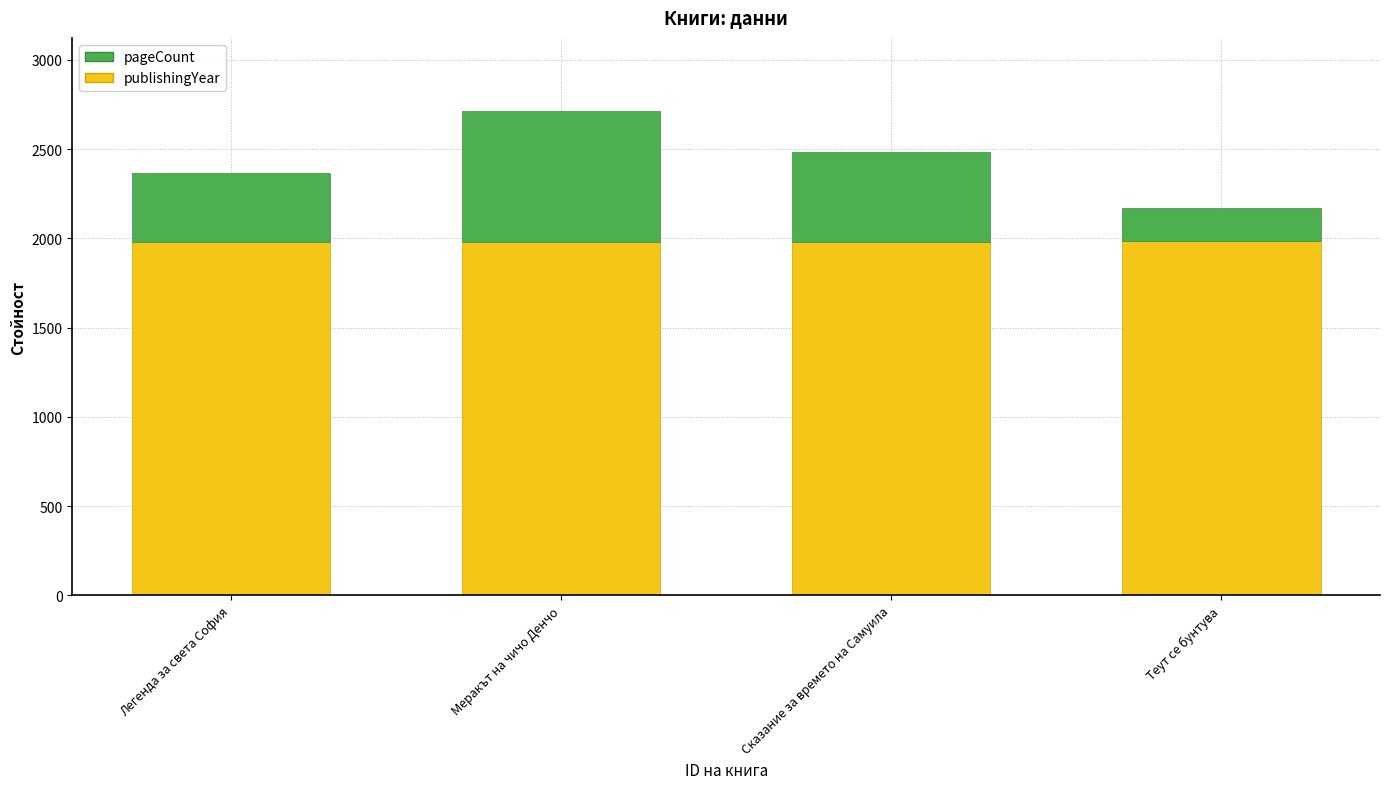

How many data points does each series have?

4